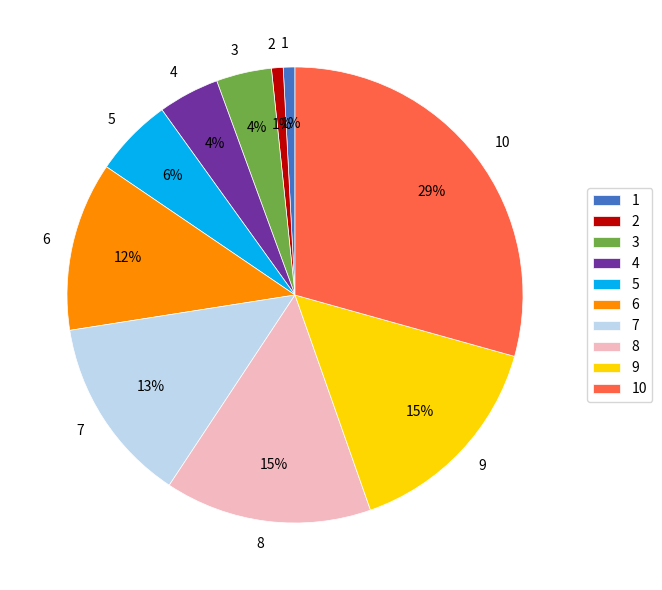

To the nearest percent, what percentage of the pie is 6?

12%